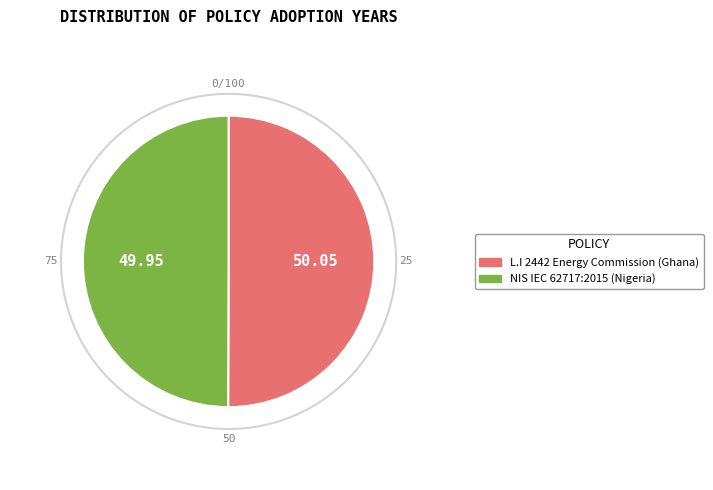

Is the sum of NIS IEC 62717:2015 (Nigeria) and L.I 2442 Energy Commission (Ghana) greater than half?

Yes